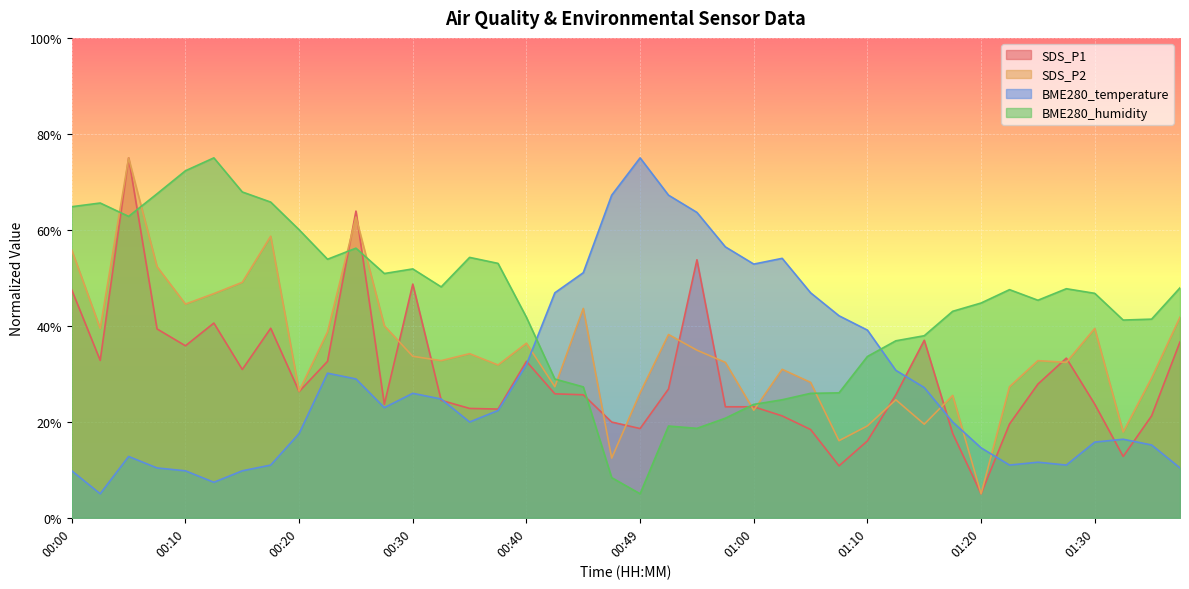

What is the difference between the maximum and second lowest values in the SDS_P2 series?

62.6